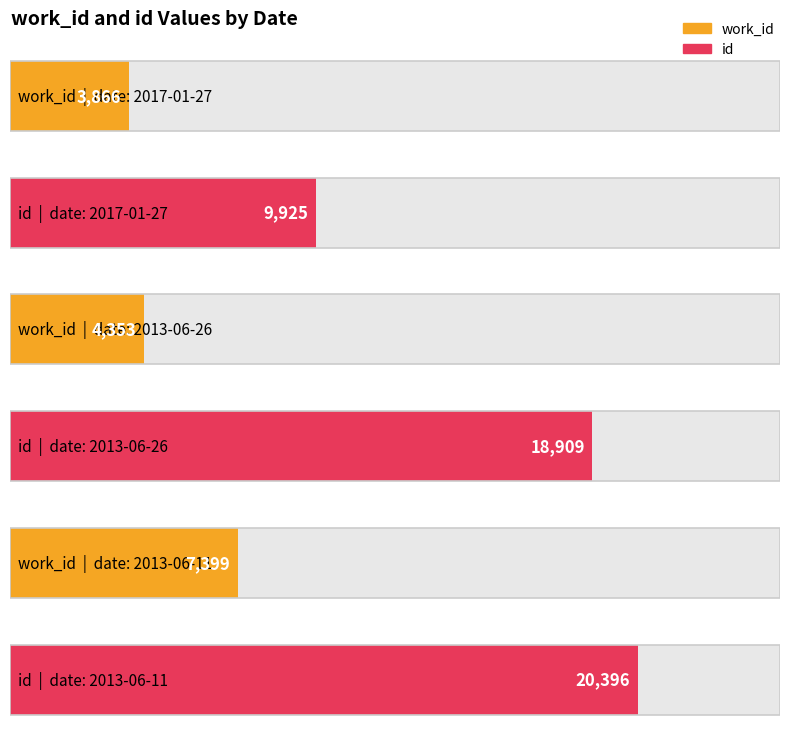

What is the label of the 2nd bar from the right?

2013-06-26